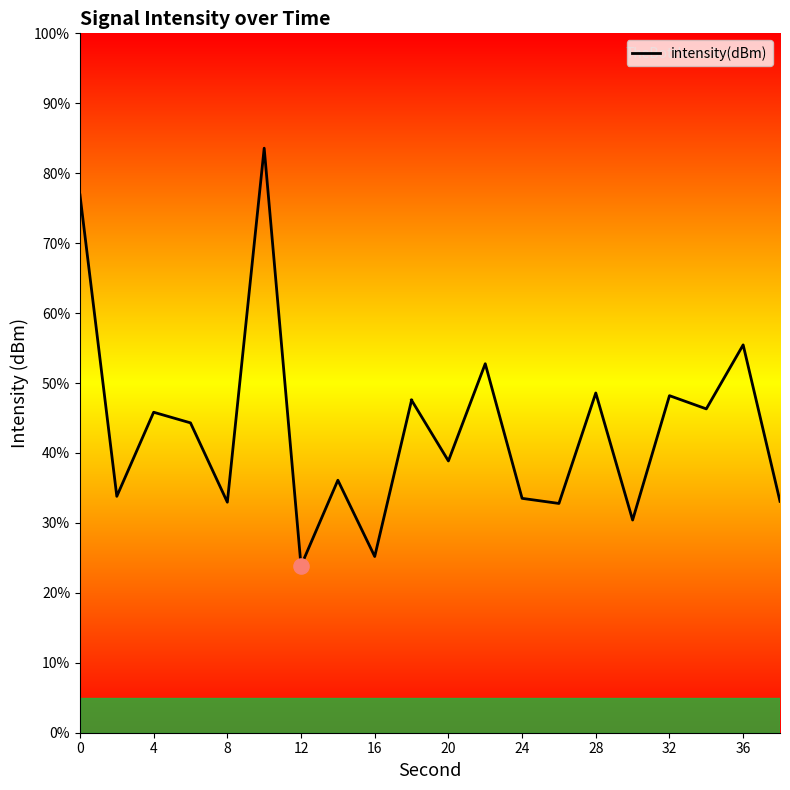

Between 36 and 24, which is larger?

36